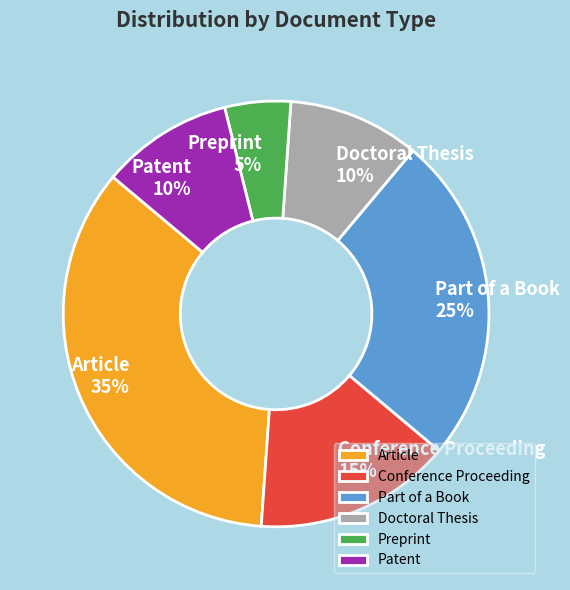

Combined, do Preprint and Patent account for over 50%?

No